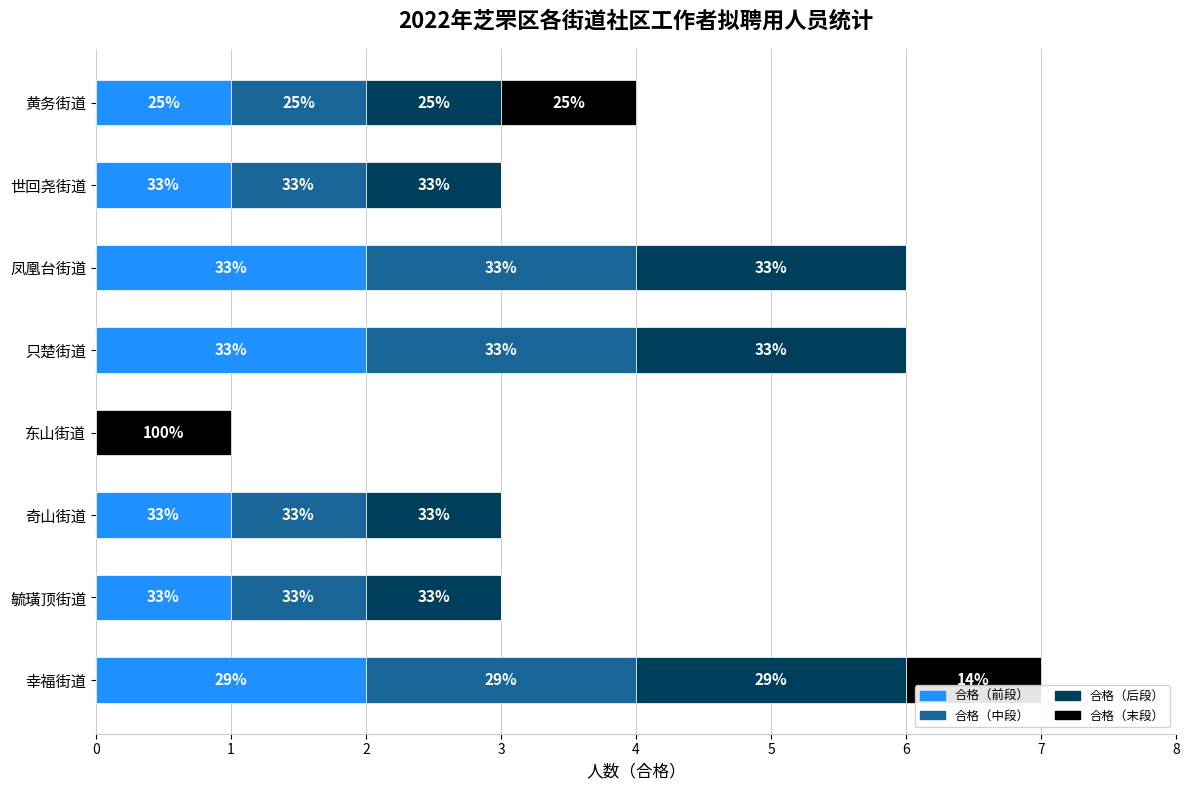

Reading left to right, transcribe all the data shown in this chart.

合格（前段）: 2	1	1	0	2	2	1	1
合格（中段）: 2	1	1	0	2	2	1	1
合格（后段）: 2	1	1	0	2	2	1	1
合格（末段）: 1	0	0	1	0	0	0	1